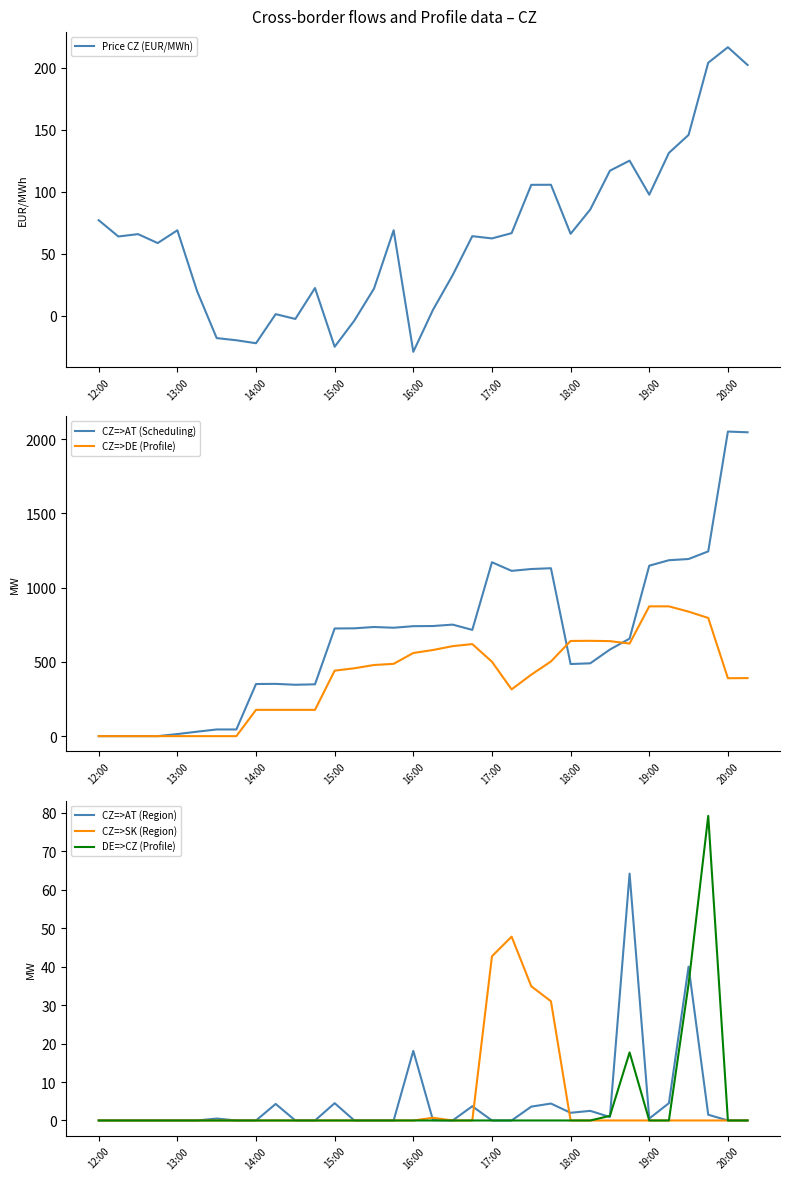

What is the highest value of the CZ=>AT (Region) series?

64.2